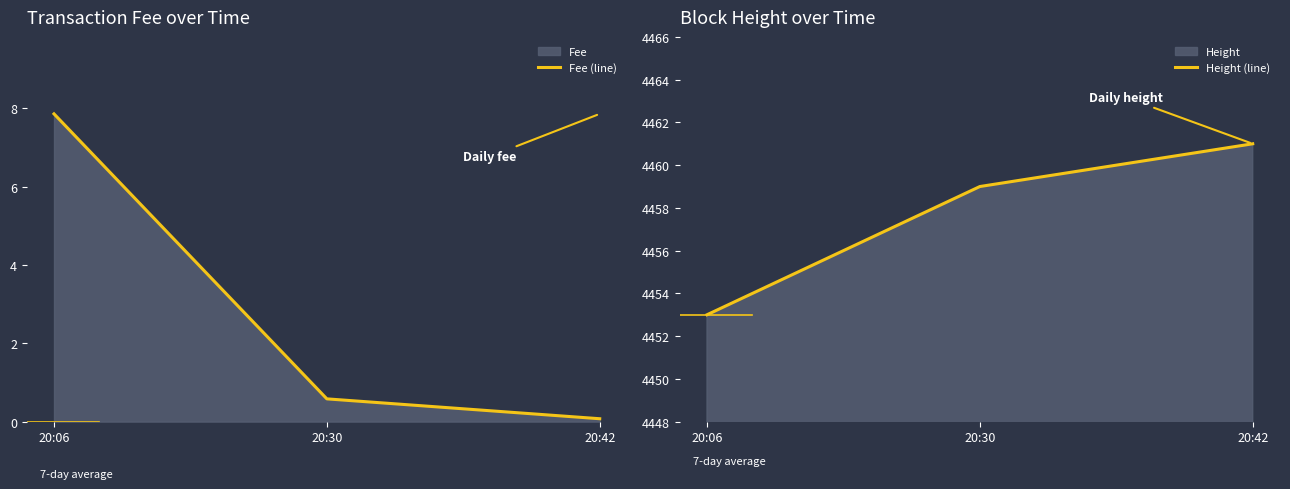

How many lines are shown in the chart?

2